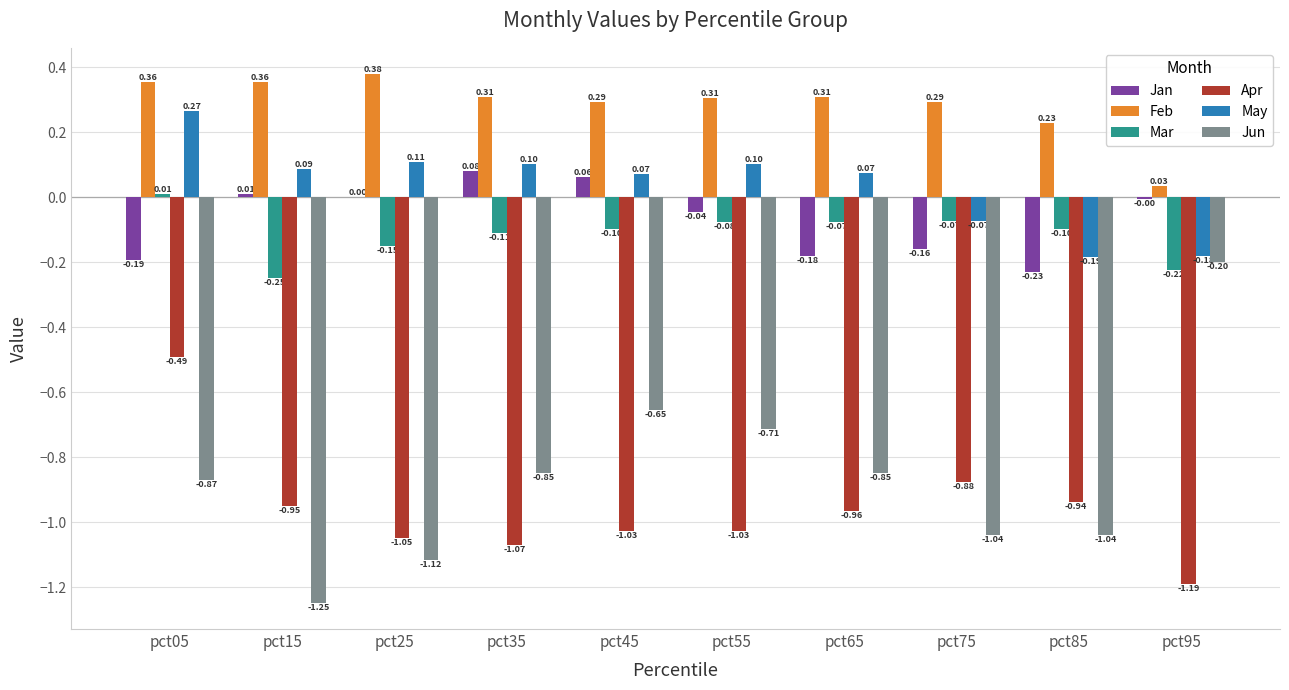

At which category is the sum across all series the highest?

pct05